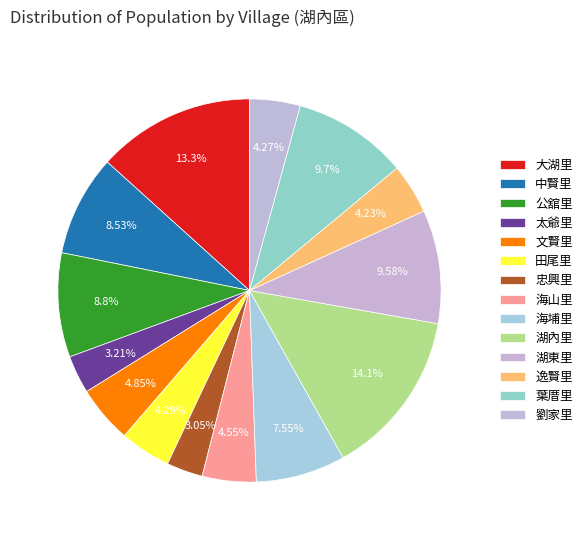

Is 文賢里 the majority of the pie?

No